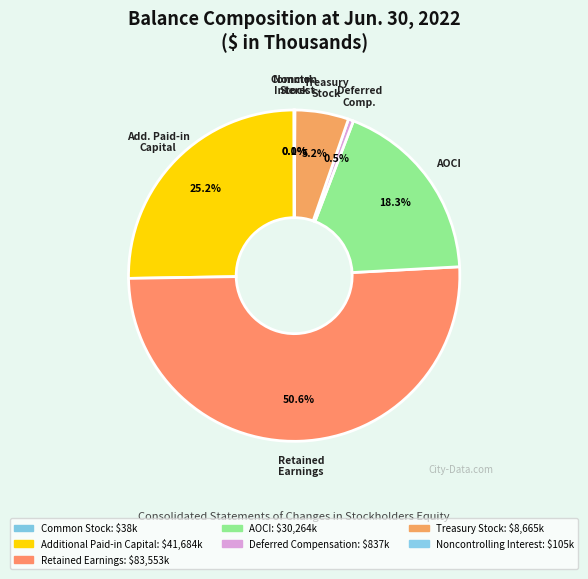

To the nearest percent, what is the combined percentage of Retained Earnings and AOCI?

69%